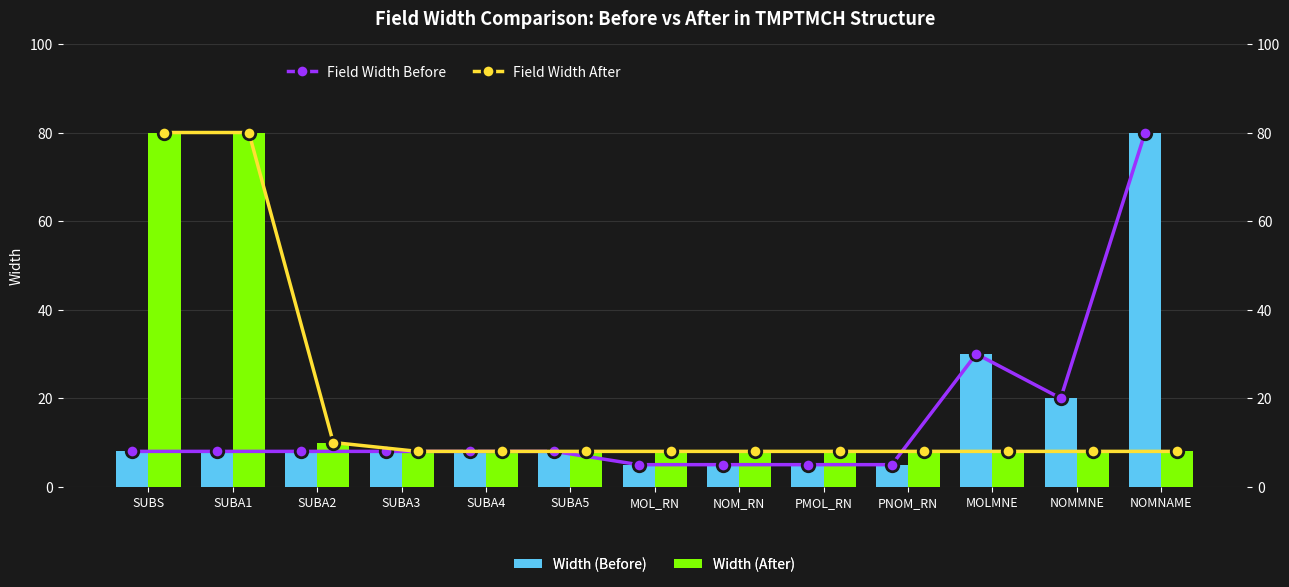

What is the sum of all Field Width After values?

250